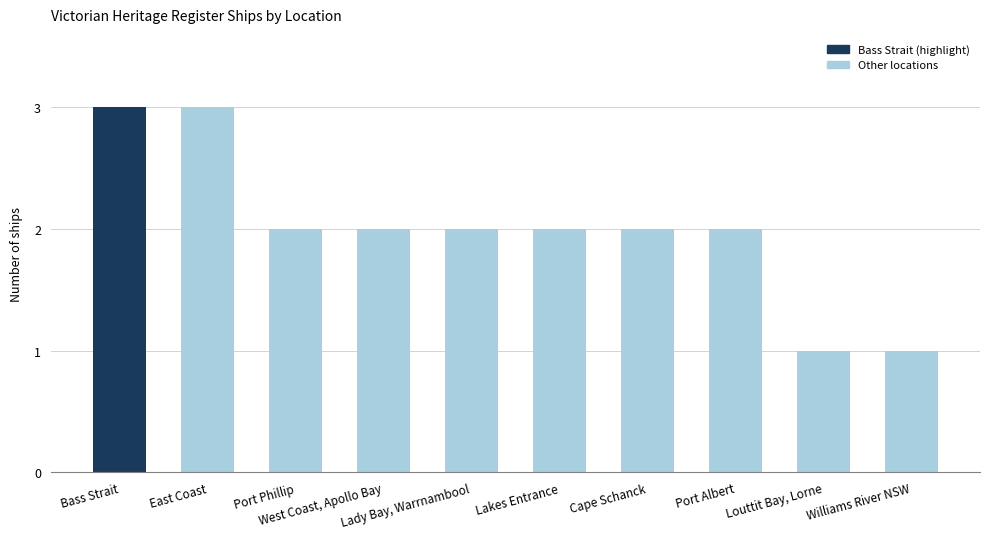

What is the greatest value displayed?

3